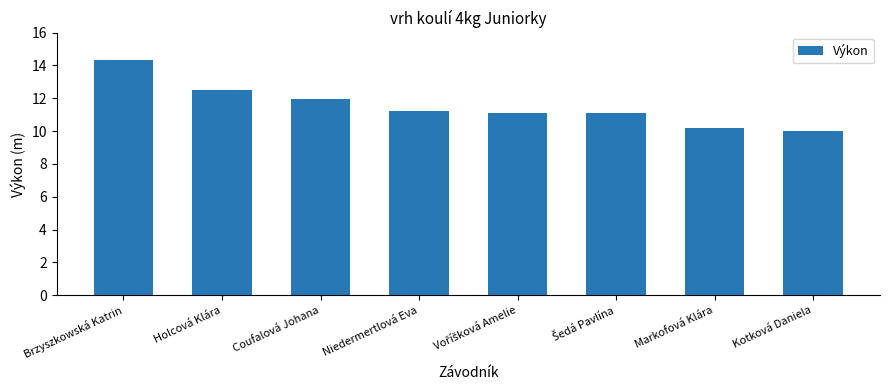

Which label corresponds to the smallest value in the chart?

Kotková Daniela